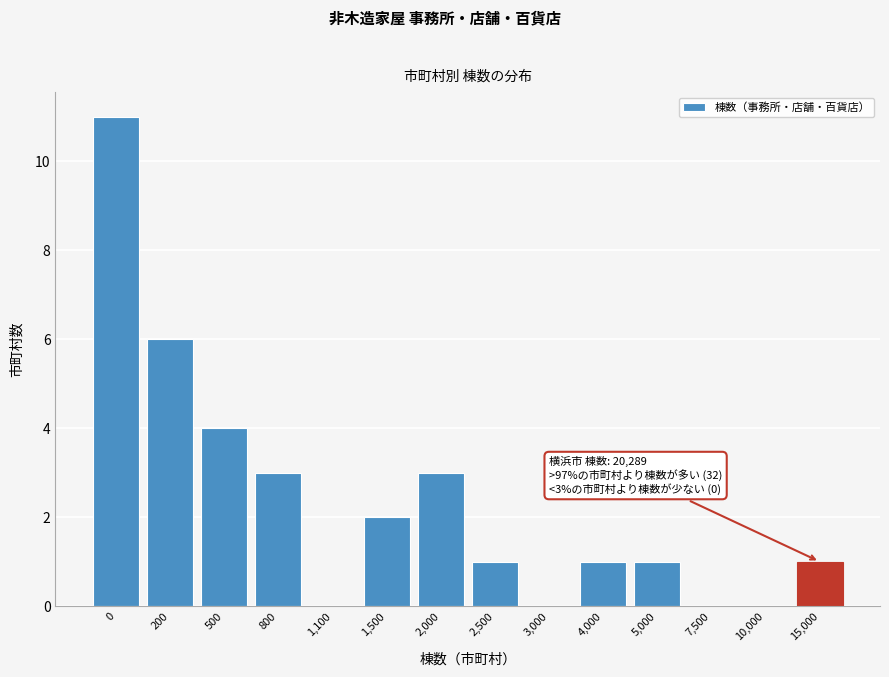

Reading left to right, transcribe all the data shown in this chart.

0=11	200=6	500=4	800=3	1,100=0	1,500=2	2,000=3	2,500=1	3,000=0	4,000=1	5,000=1	7,500=0	10,000=0	15,000=1